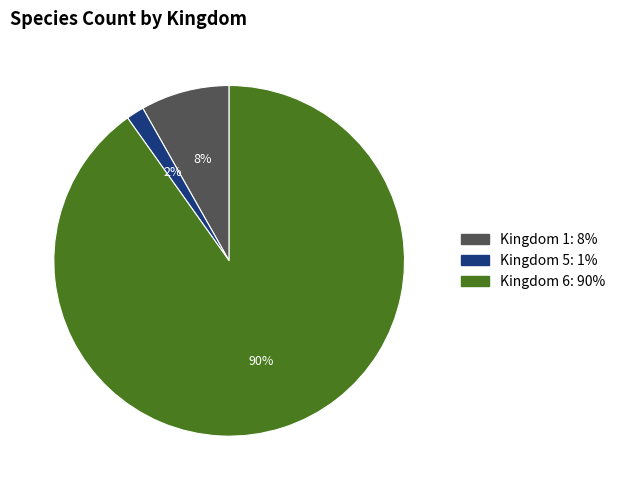

Does any single category account for the majority?

Yes